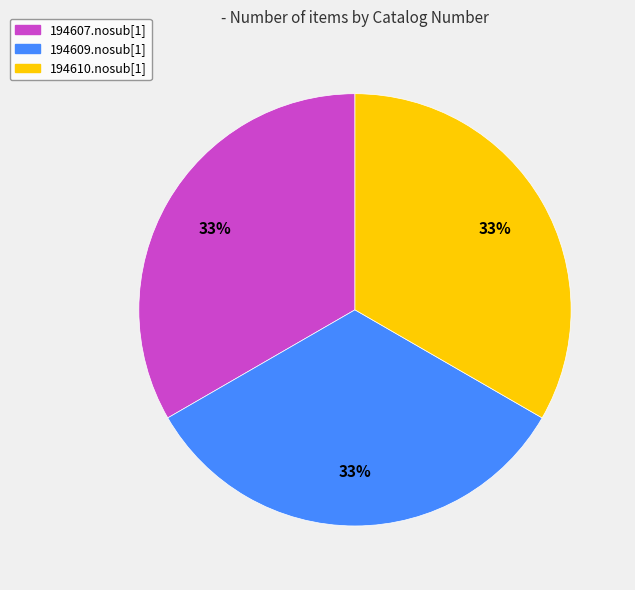

To the nearest percent, what is the combined percentage of 194609.nosub[1] and 194607.nosub[1]?

67%